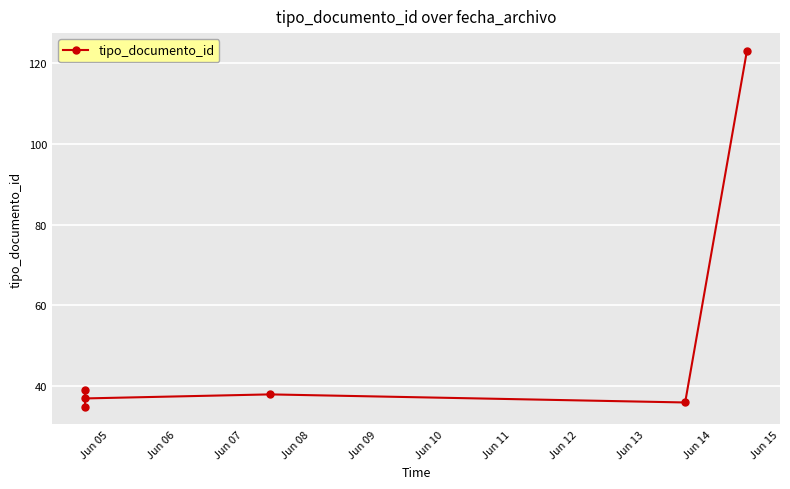

The value at Jun 10 is 47. True or false?

False